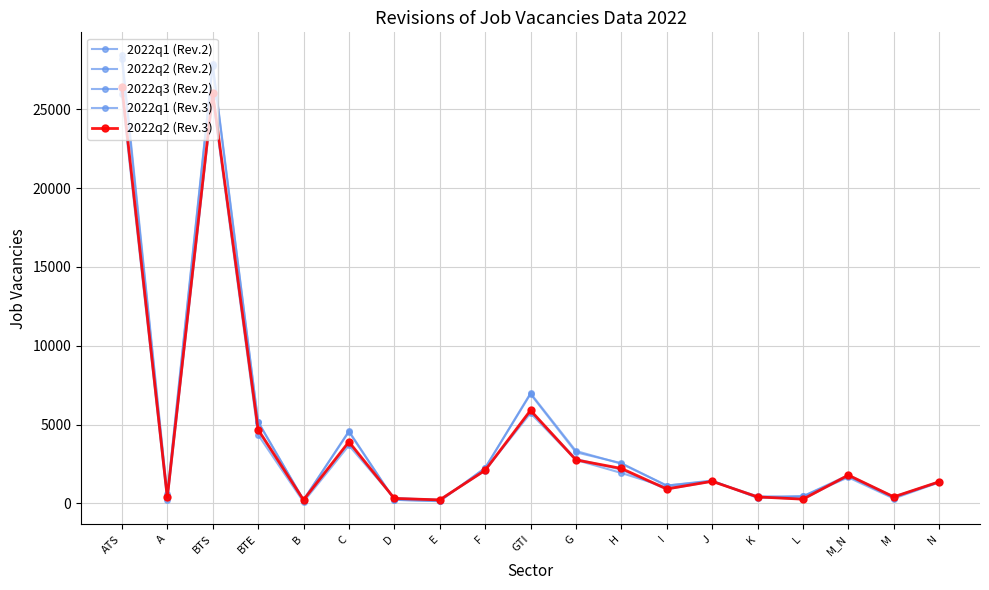

True or false: 2022q1 (Rev.2) and 2022q2 (Rev.2) cross at least once.

True